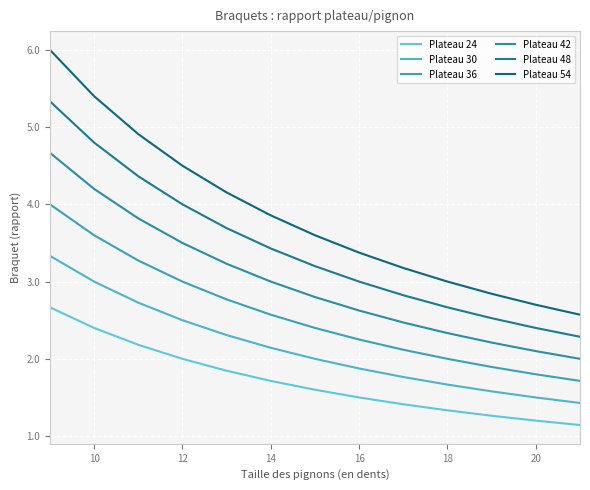

Does the chart display data point markers on the line(s)?

No